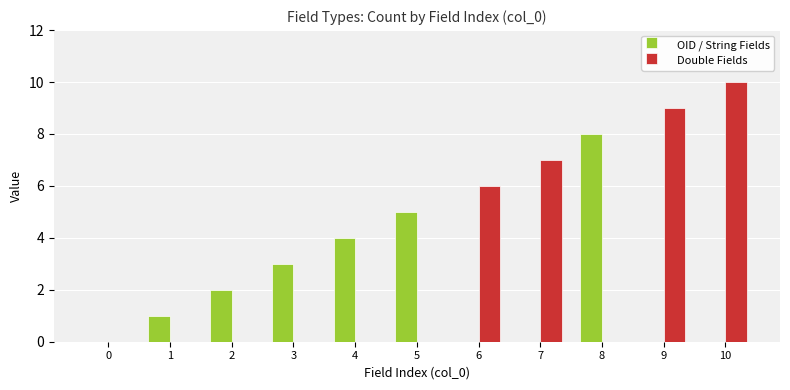

Reading right to left, list all the values displayed in this chart.

OID / String Fields: 10=0	9=0	8=8	7=0	6=0	5=5	4=4	3=3	2=2	1=1	0=0
Double Fields: 10=10	9=9	8=0	7=7	6=6	5=0	4=0	3=0	2=0	1=0	0=0